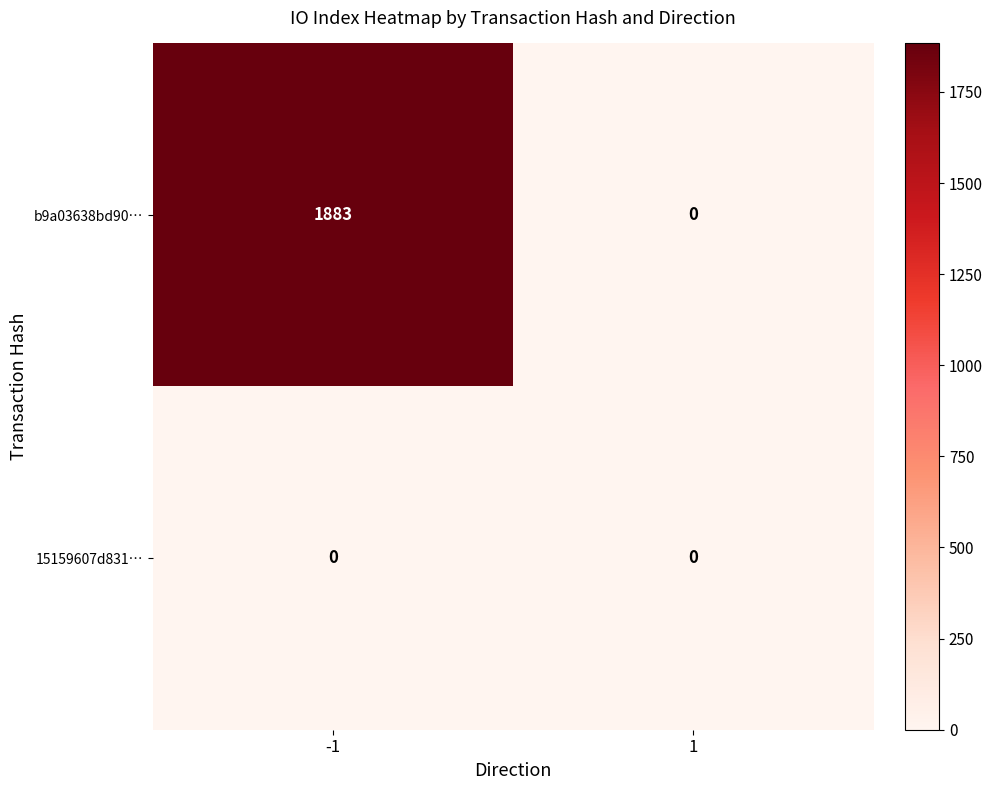

Rank the series by their maximum value, from highest to lowest.

b9a03638bd90…, 15159607d831…